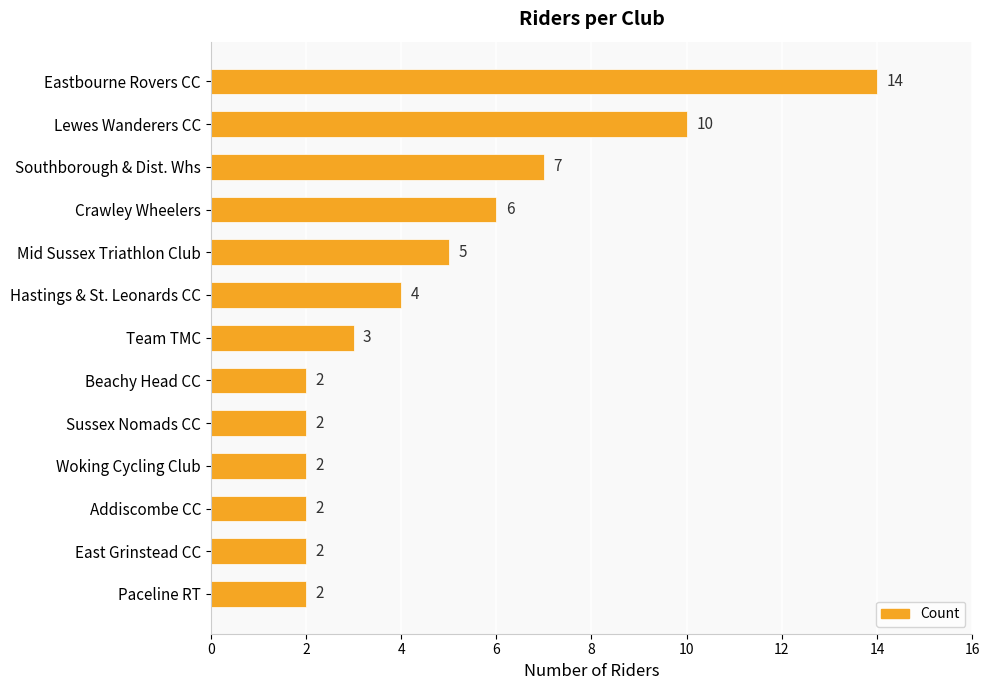

What position from the top is Team TMC?

7